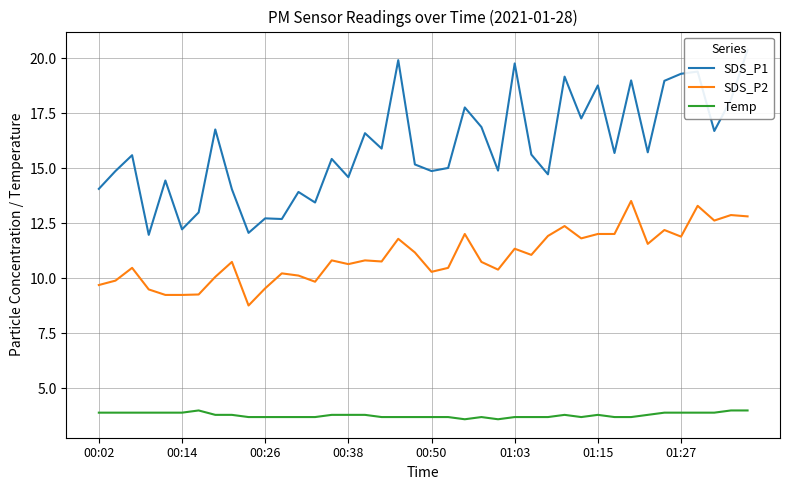

What is the value of the SDS_P1 point at the 25th from the left?

14.9